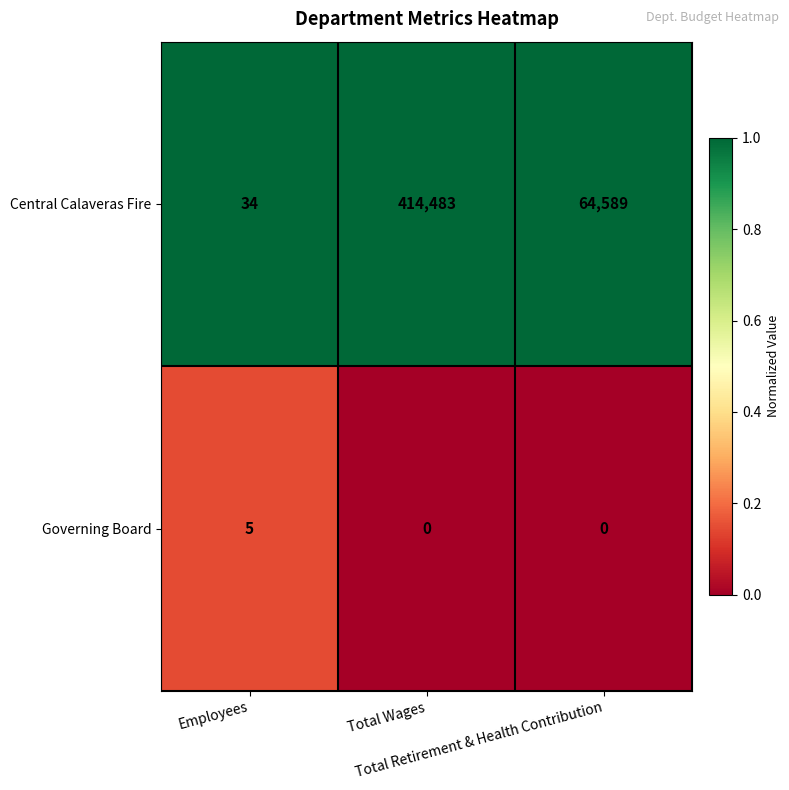

Which series has the widest spread of values?

Central Calaveras Fire